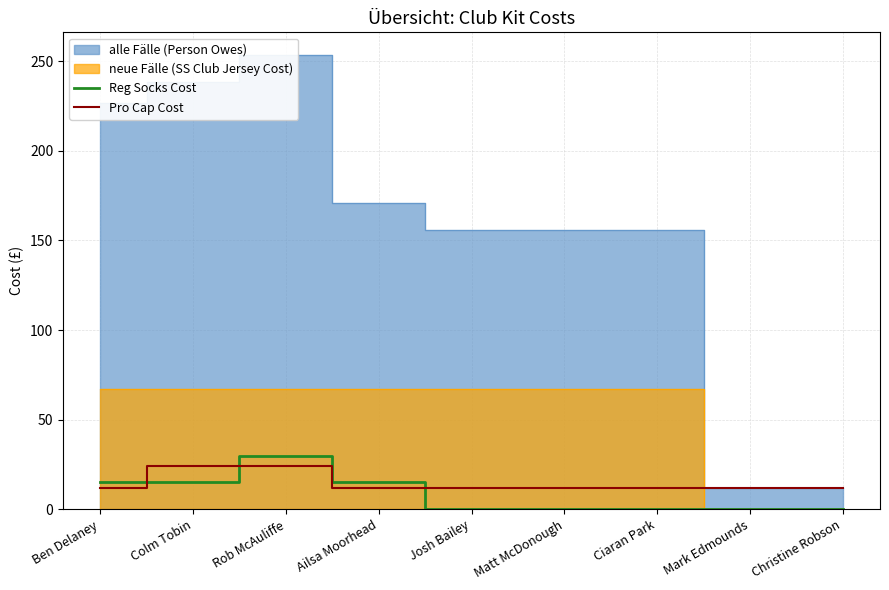

The Reg Socks Cost series shows 15 at Mark Edmounds. True or false?

False